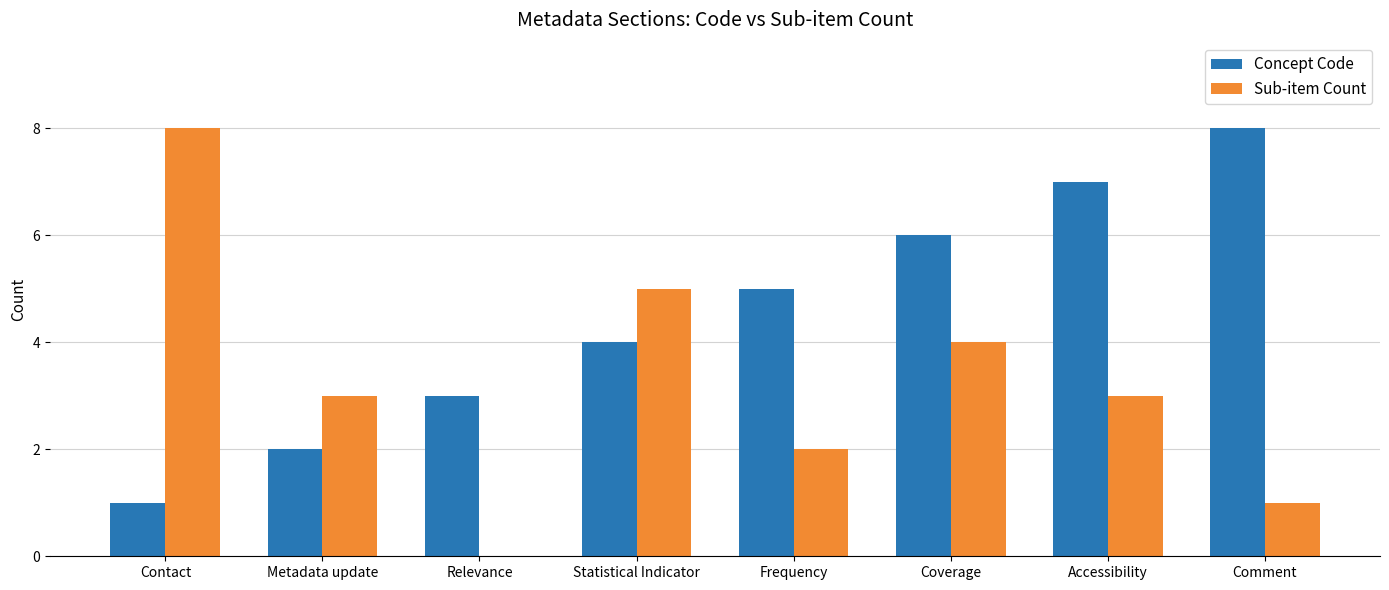

Reading left to right, what are all the values shown in this chart?

Concept Code: Contact=1	Metadata update=2	Relevance=3	Statistical Indicator=4	Frequency=5	Coverage=6	Accessibility=7	Comment=8
Sub-item Count: Contact=8	Metadata update=3	Relevance=0	Statistical Indicator=5	Frequency=2	Coverage=4	Accessibility=3	Comment=1